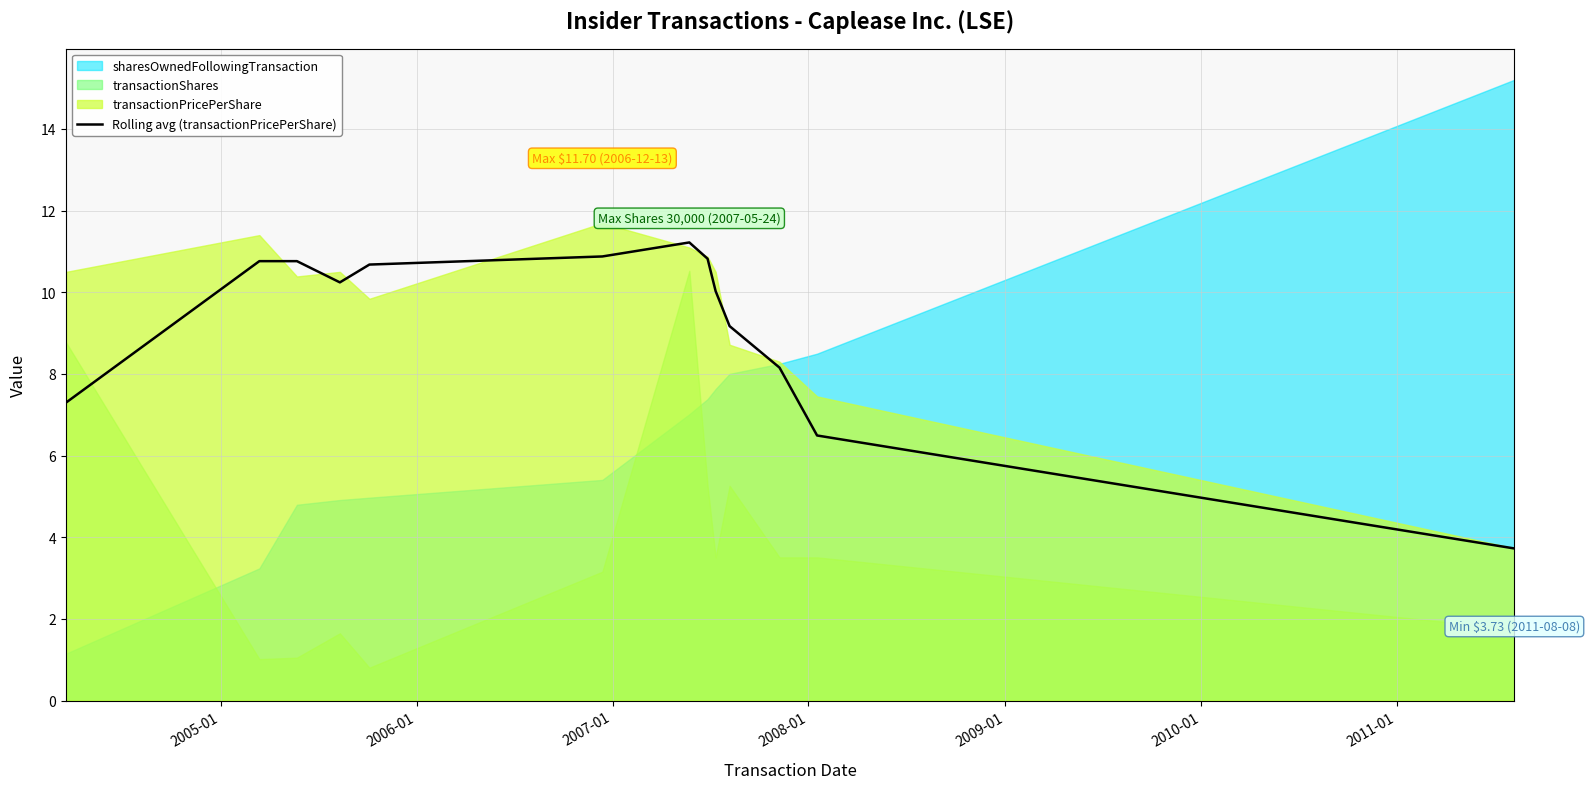

What is the value of the 10th point from the left?

9.2